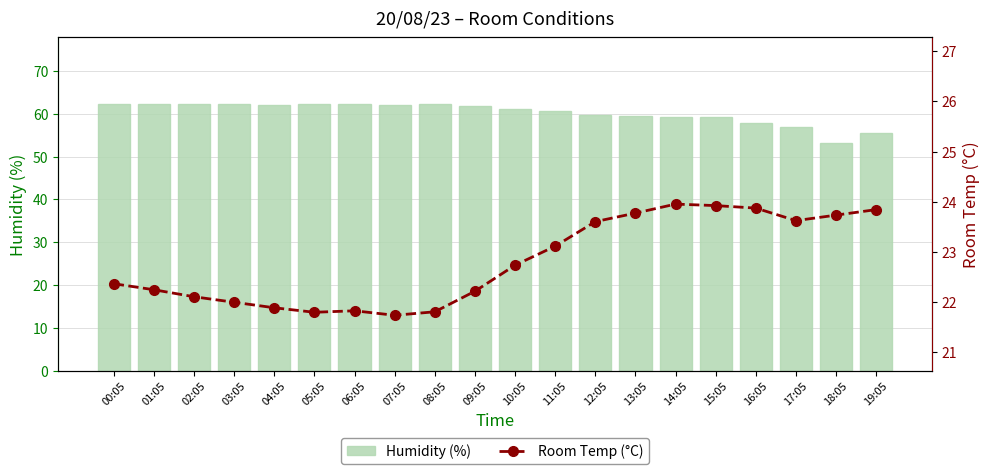

How many series are shown in this chart?

2